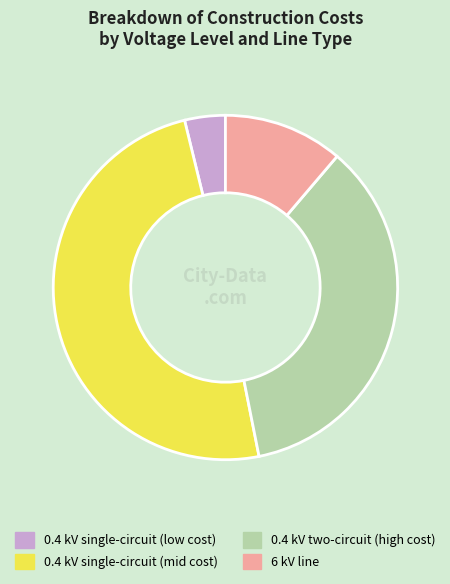

What is the largest slice in the pie chart?

0.4 kV single-circuit (mid cost)